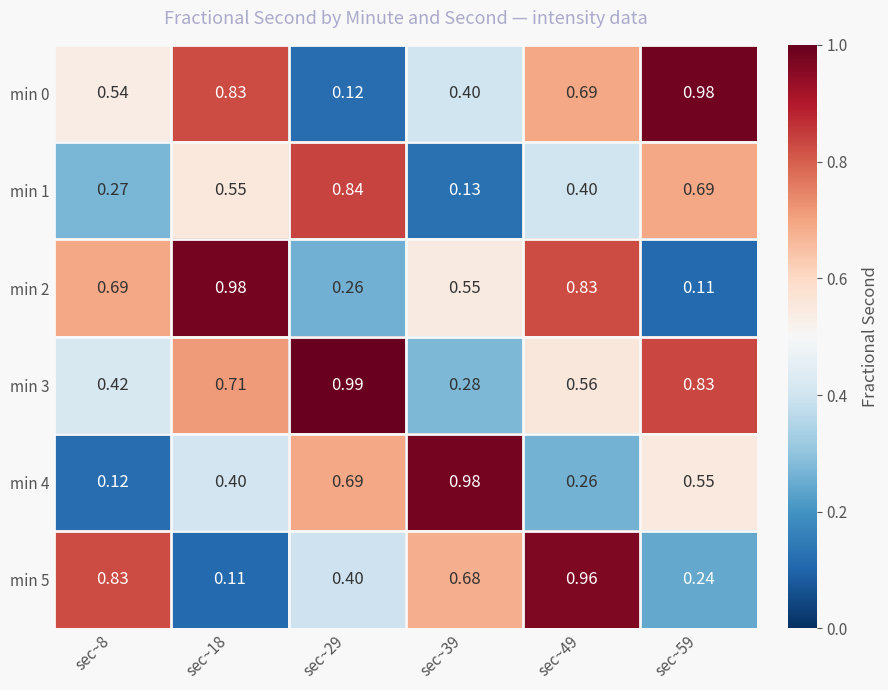

Is the value of min 5 at sec~59 greater than the value of min 3 at sec~39?

No